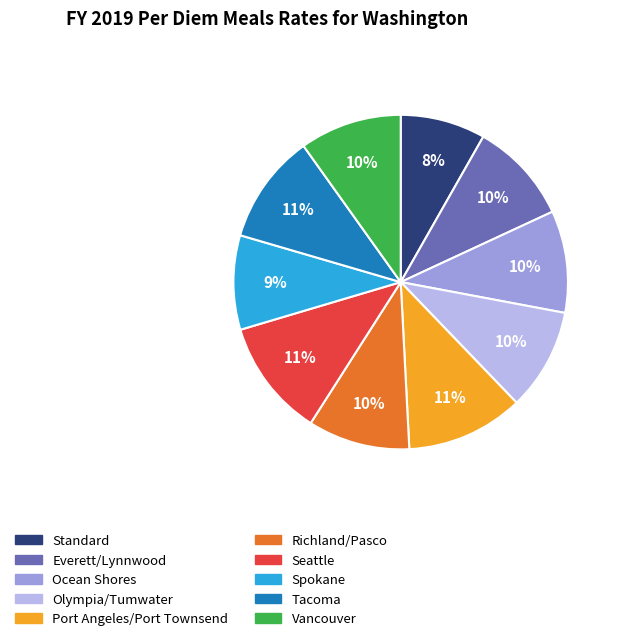

Is it true that Olympia/Tumwater is 4% of the pie?

False